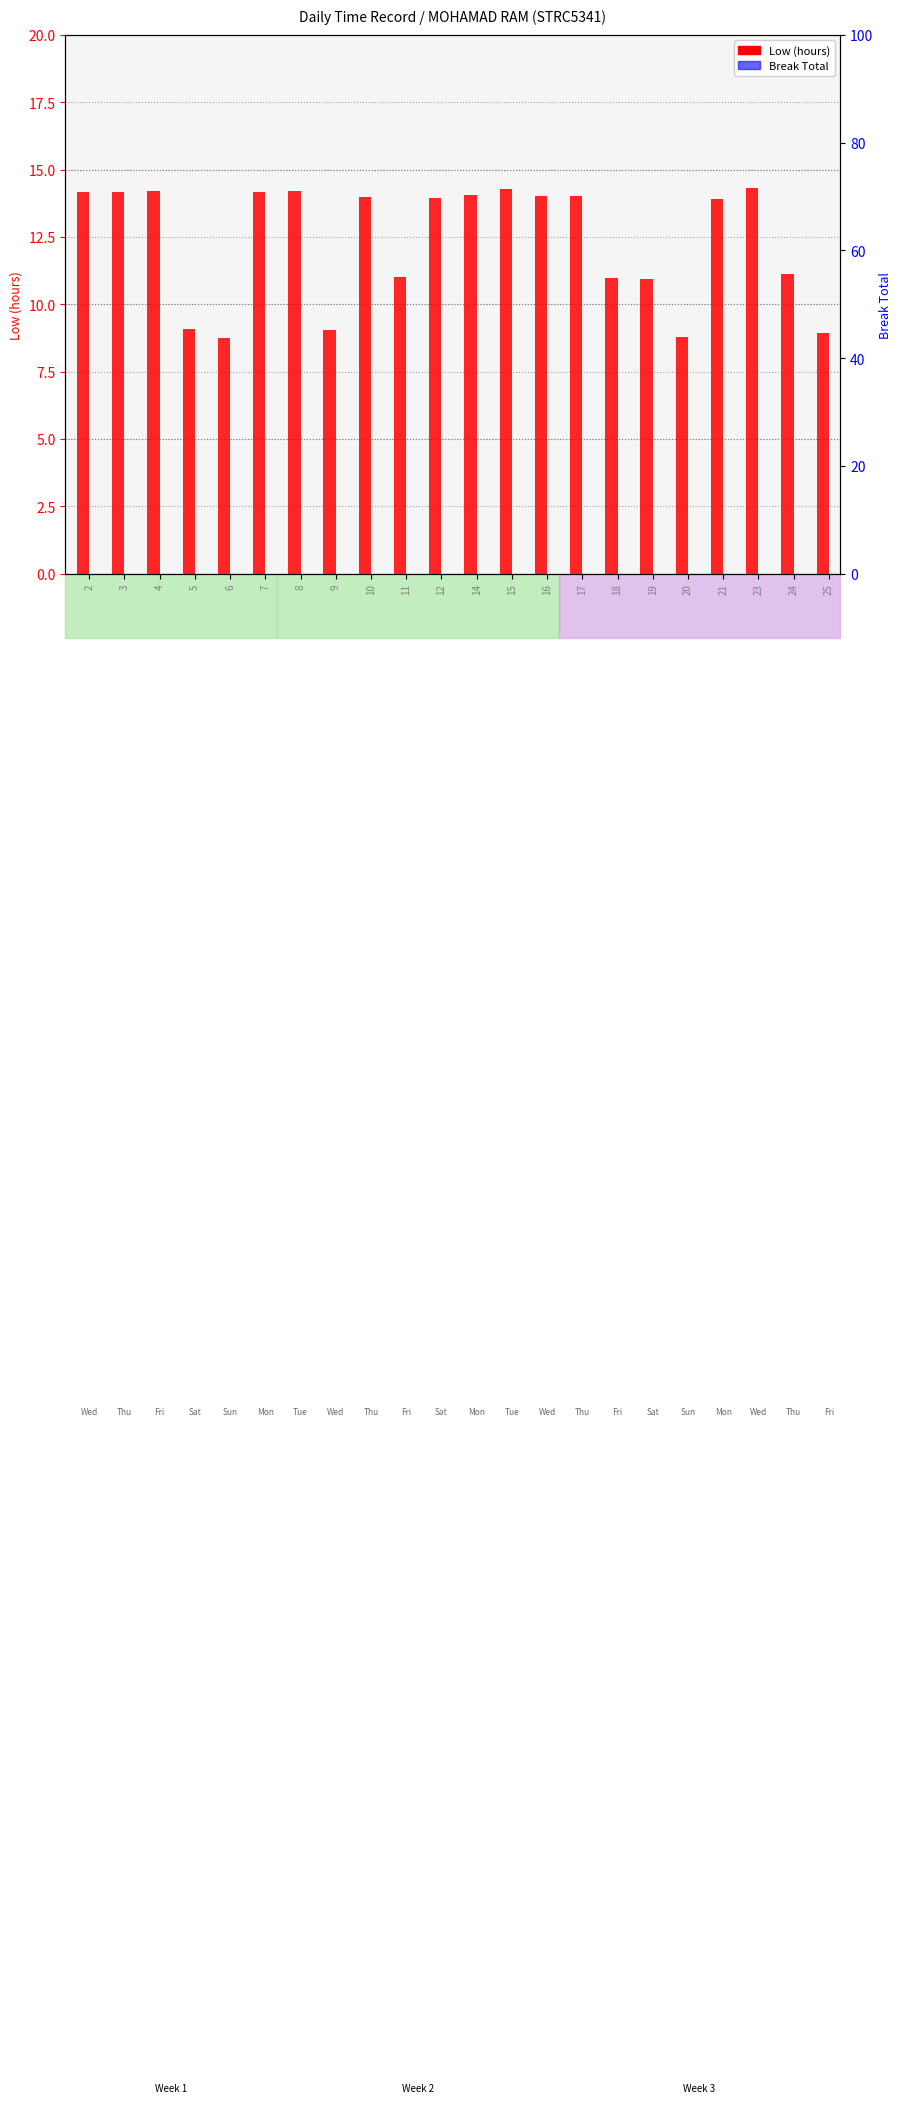

Between 8 and 11, which series saw the biggest shift?

Low (hours)